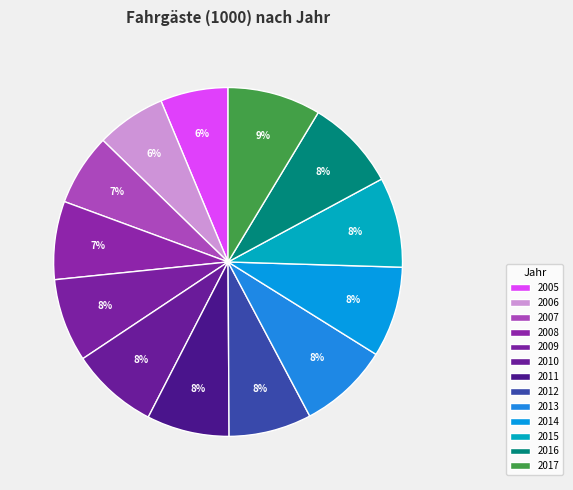

What is the change in value from 2012 to 2013?

+58108